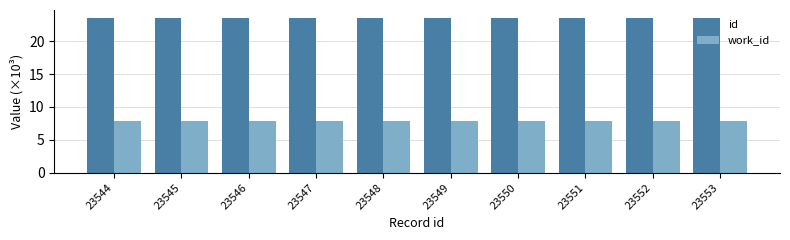

Rank the series by their average value, from lowest to highest.

work_id, id